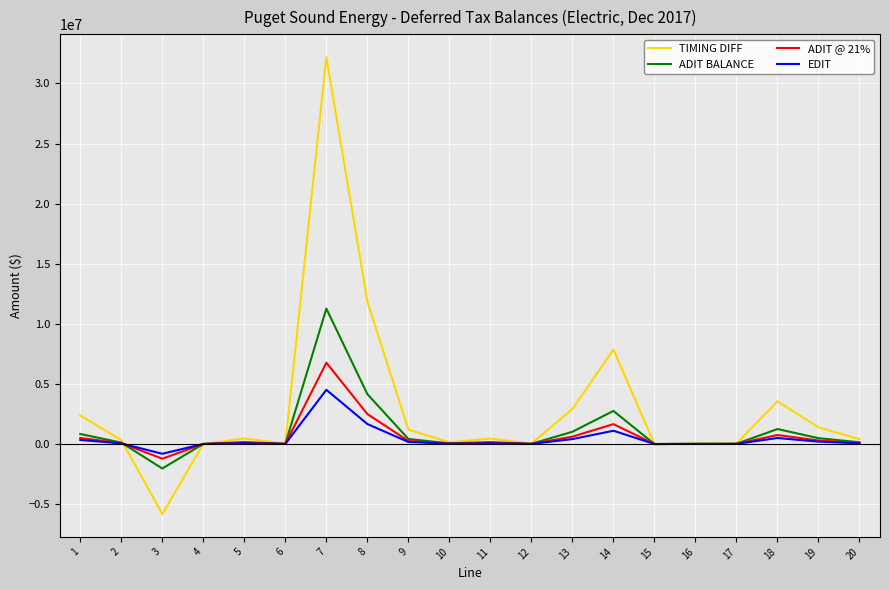

What is the minimum value for TIMING DIFF?

-5828662.0